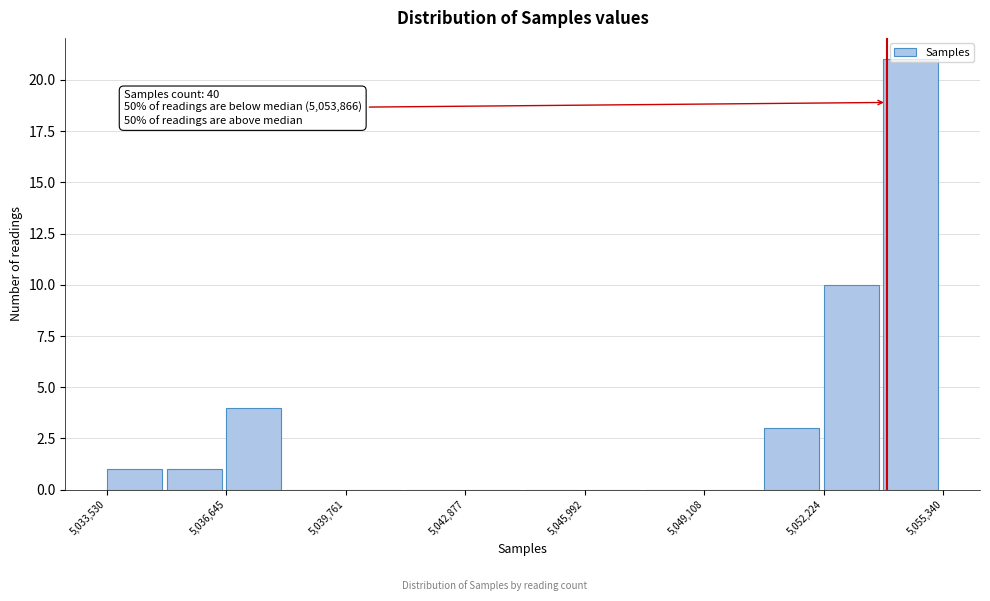

Read against the x-axis, roughly where is the centre of the tallest bar?

5054500